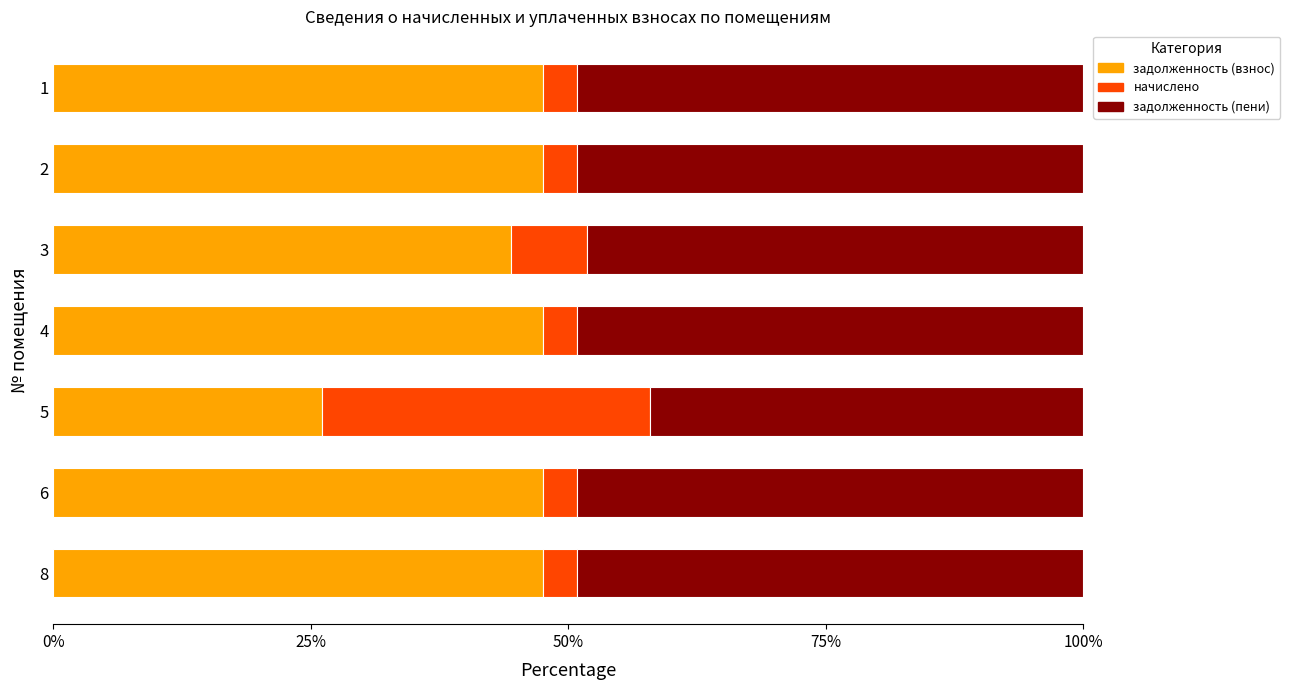

What is the lowest value of the задолженность (взнос) series?

26.1